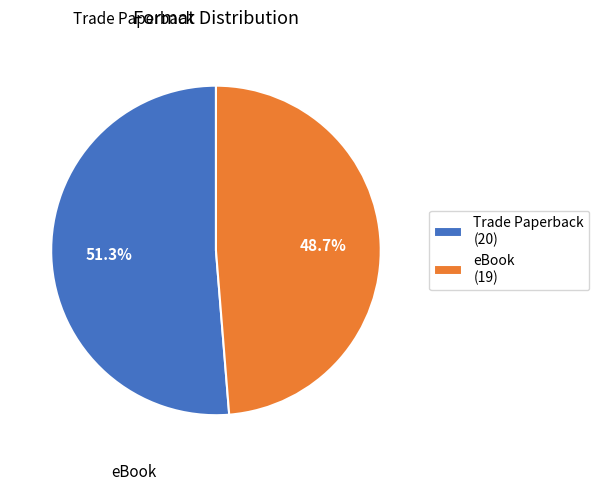

How many segments does this pie chart have?

2